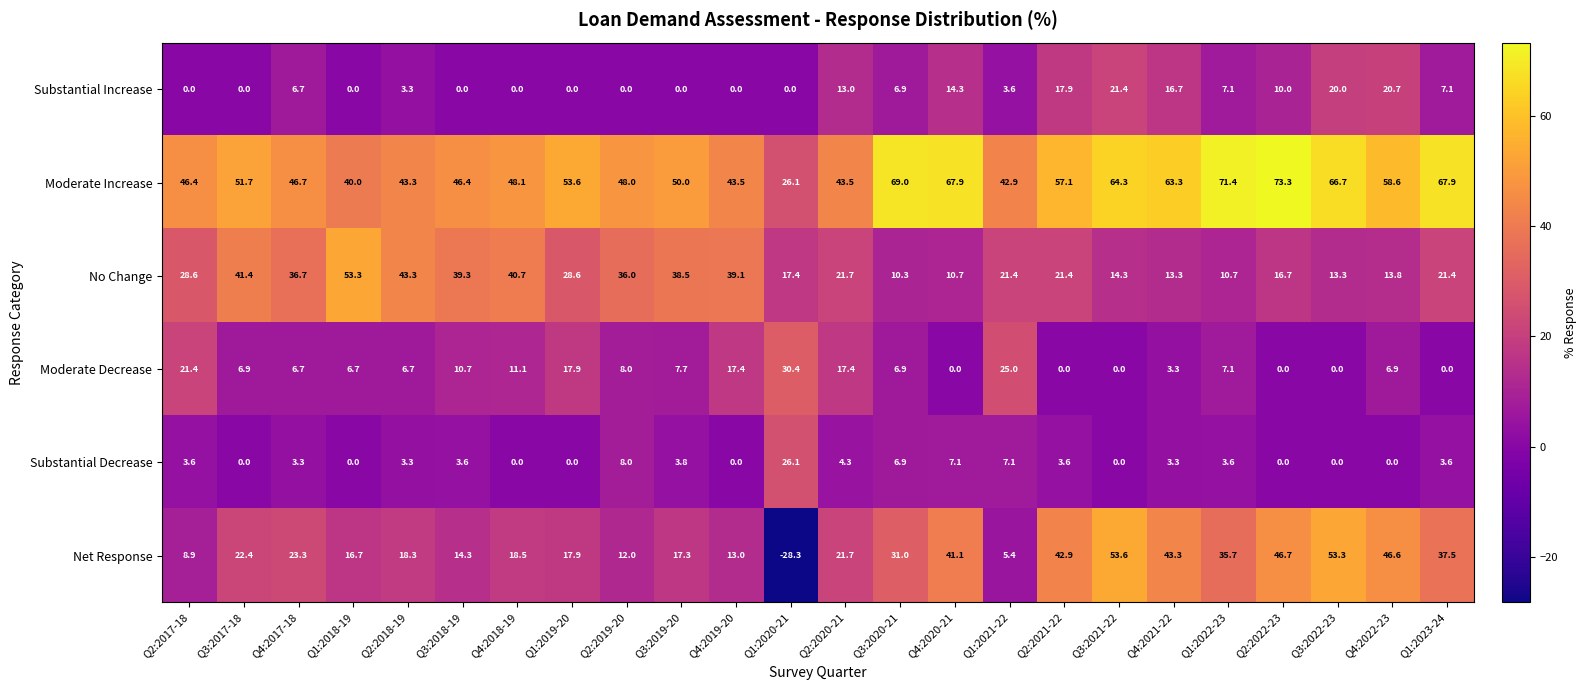

What is the difference between the highest and lowest values at Q3:2022-23?

66.7